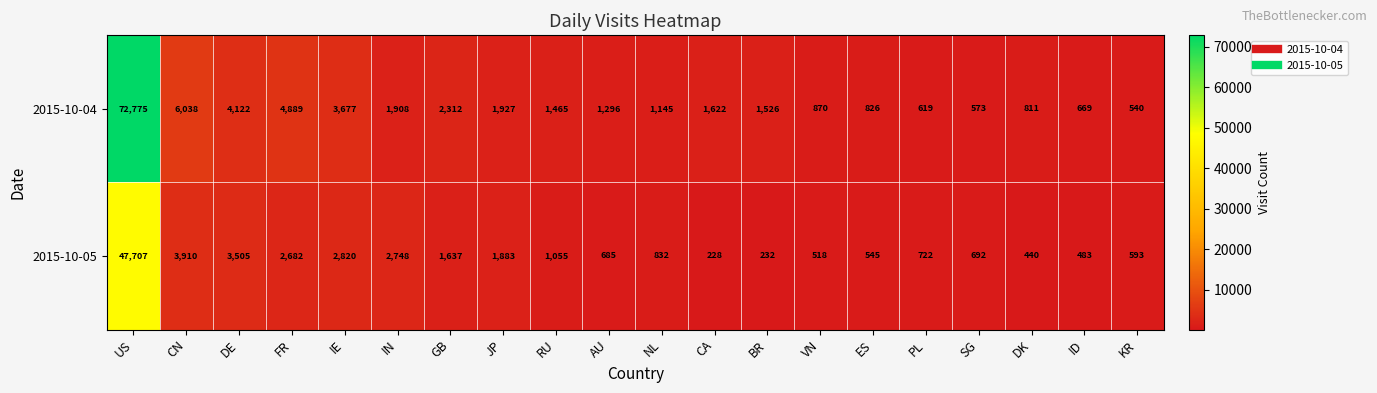

How many series are shown in this chart?

2